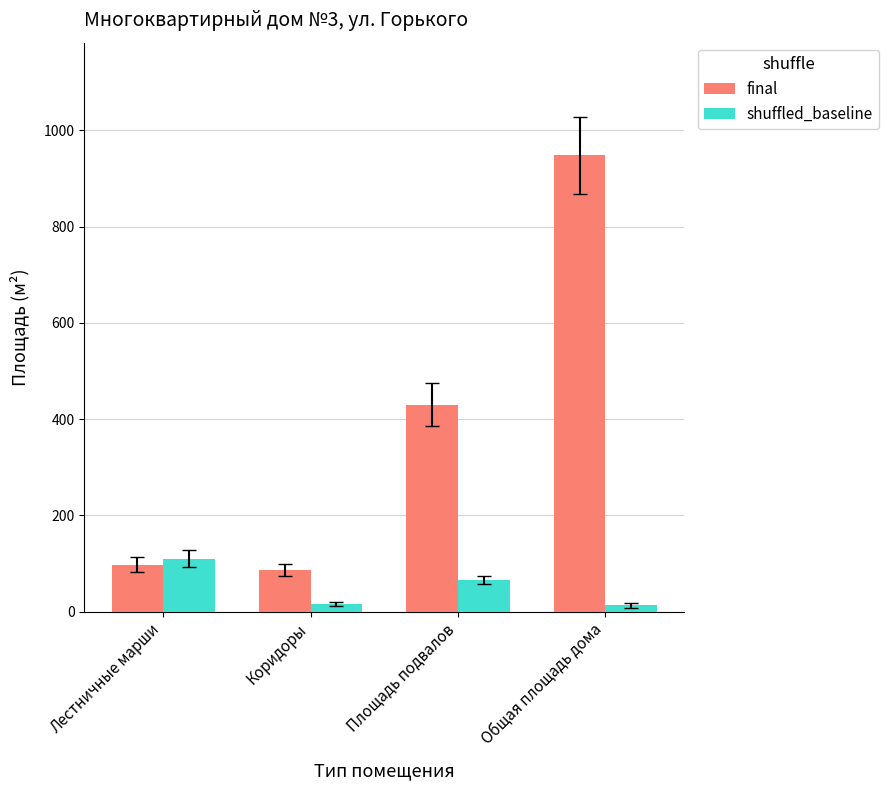

The value of shuffled_baseline at Лестничные марши is 110. True or false?

True